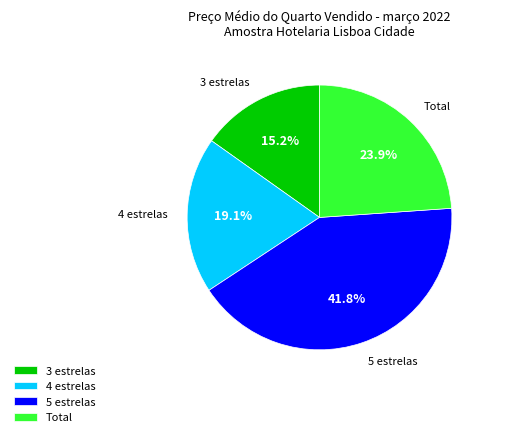

Does 4 estrelas account for over 50% of the chart?

No